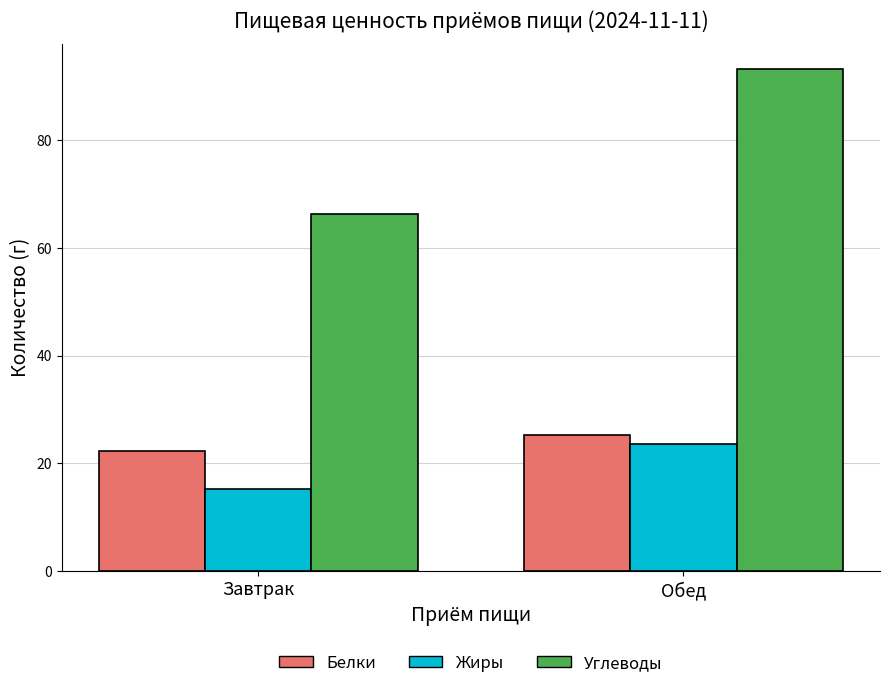

How many bars are there in each group?

3